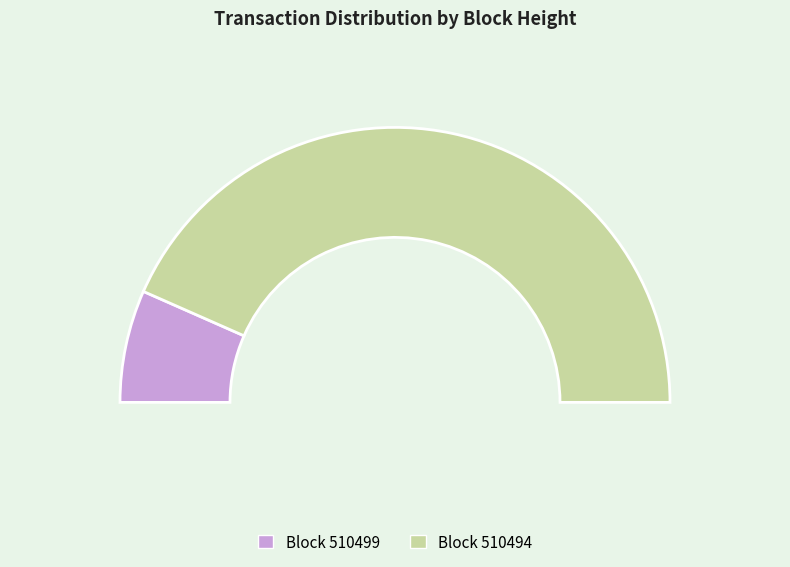

Is it true that 510494 is 73% of the pie?

False